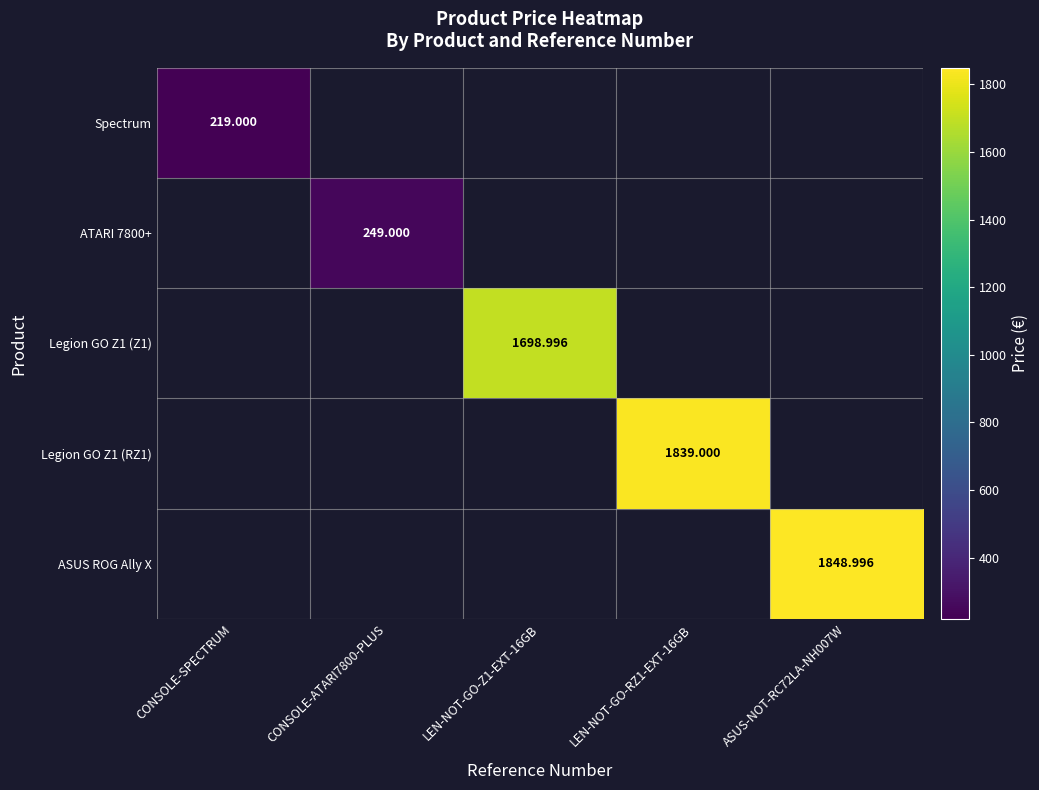

What is the greatest value displayed?

1849.0